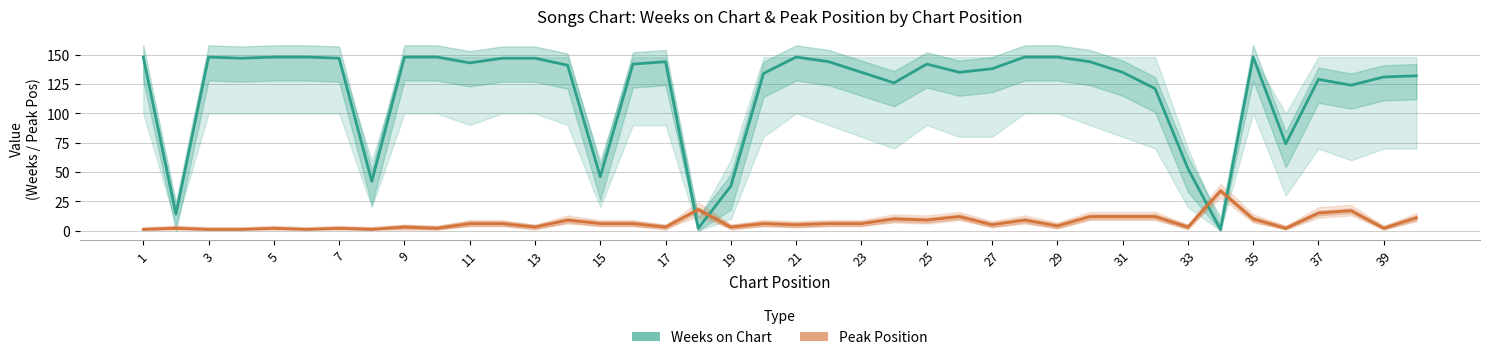

After their last crossing, which series has the higher values: Peak Position or Weeks on Chart?

Weeks on Chart